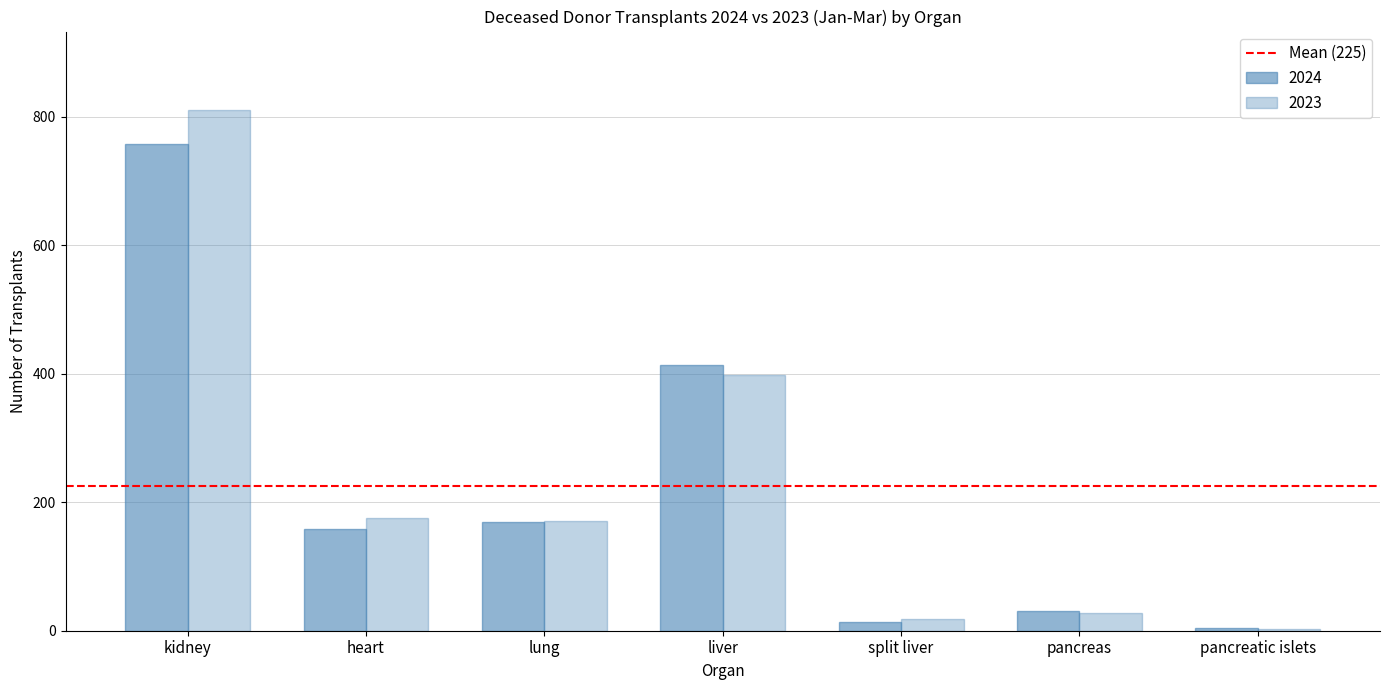

What is the minimum value for 2023?

3